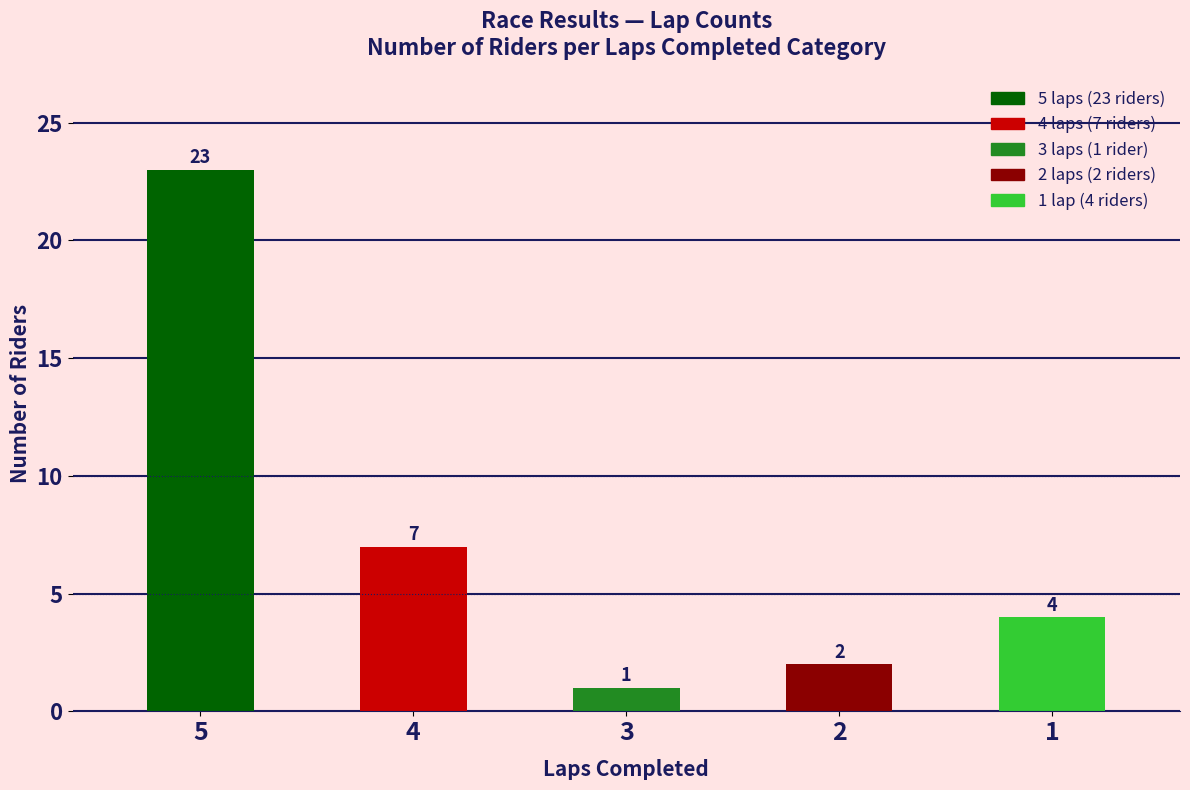

Rank the categories by value from highest to lowest.

5, 4, 1, 2, 3